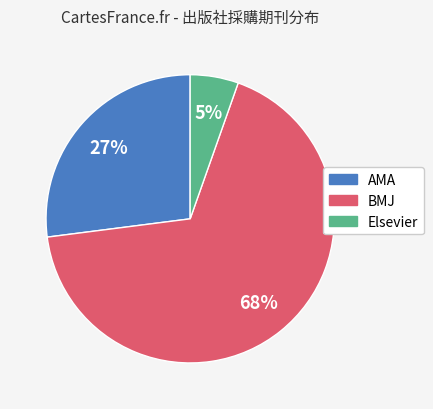

Which category accounts for the majority?

BMJ